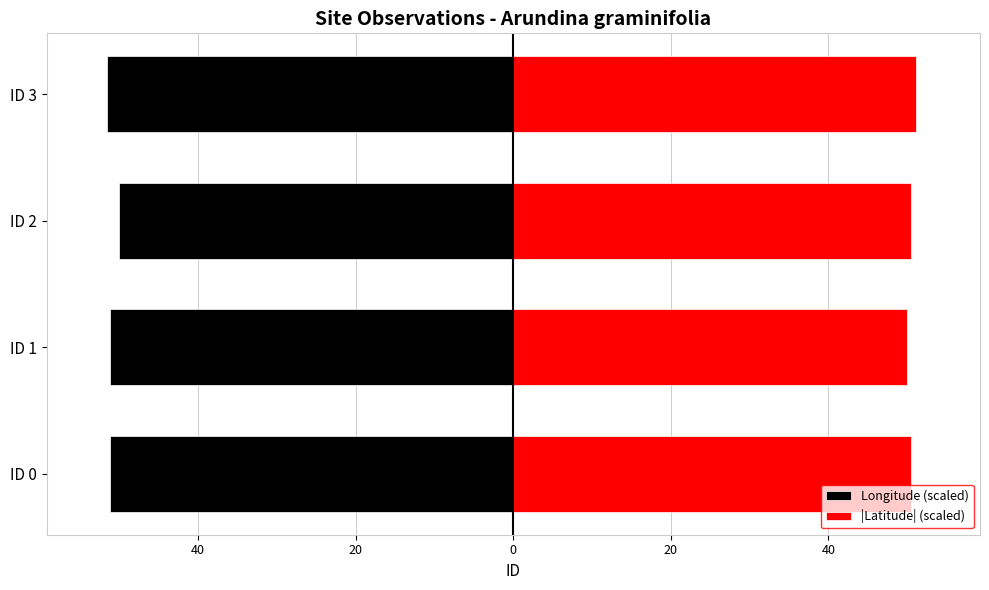

What is the difference between the second highest and minimum values in the Longitude (scaled) series?

0.3